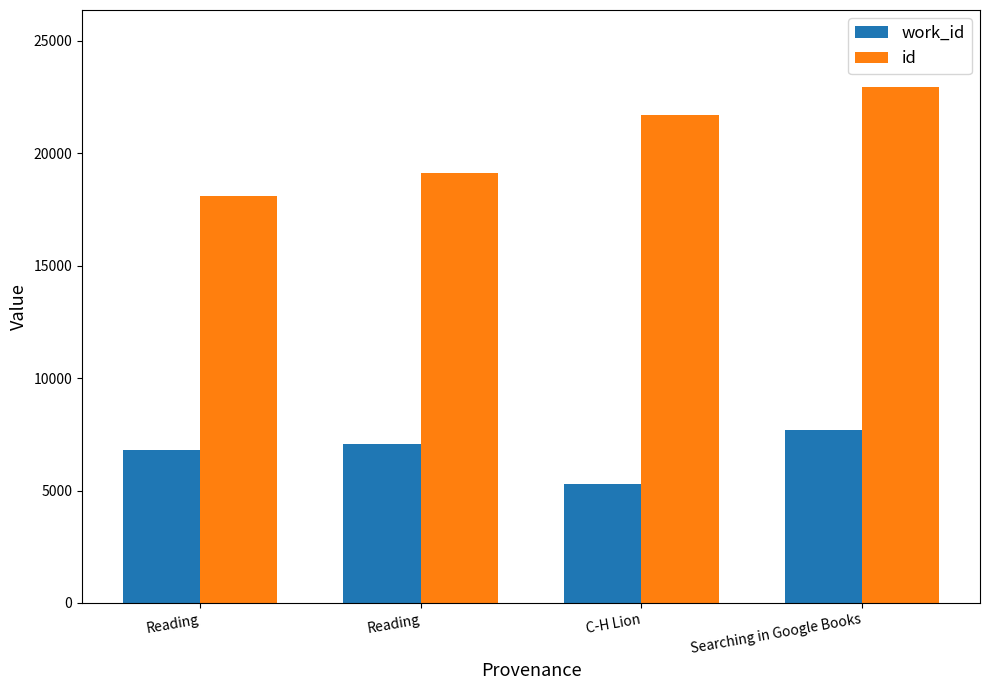

Which series has the widest spread of values?

id